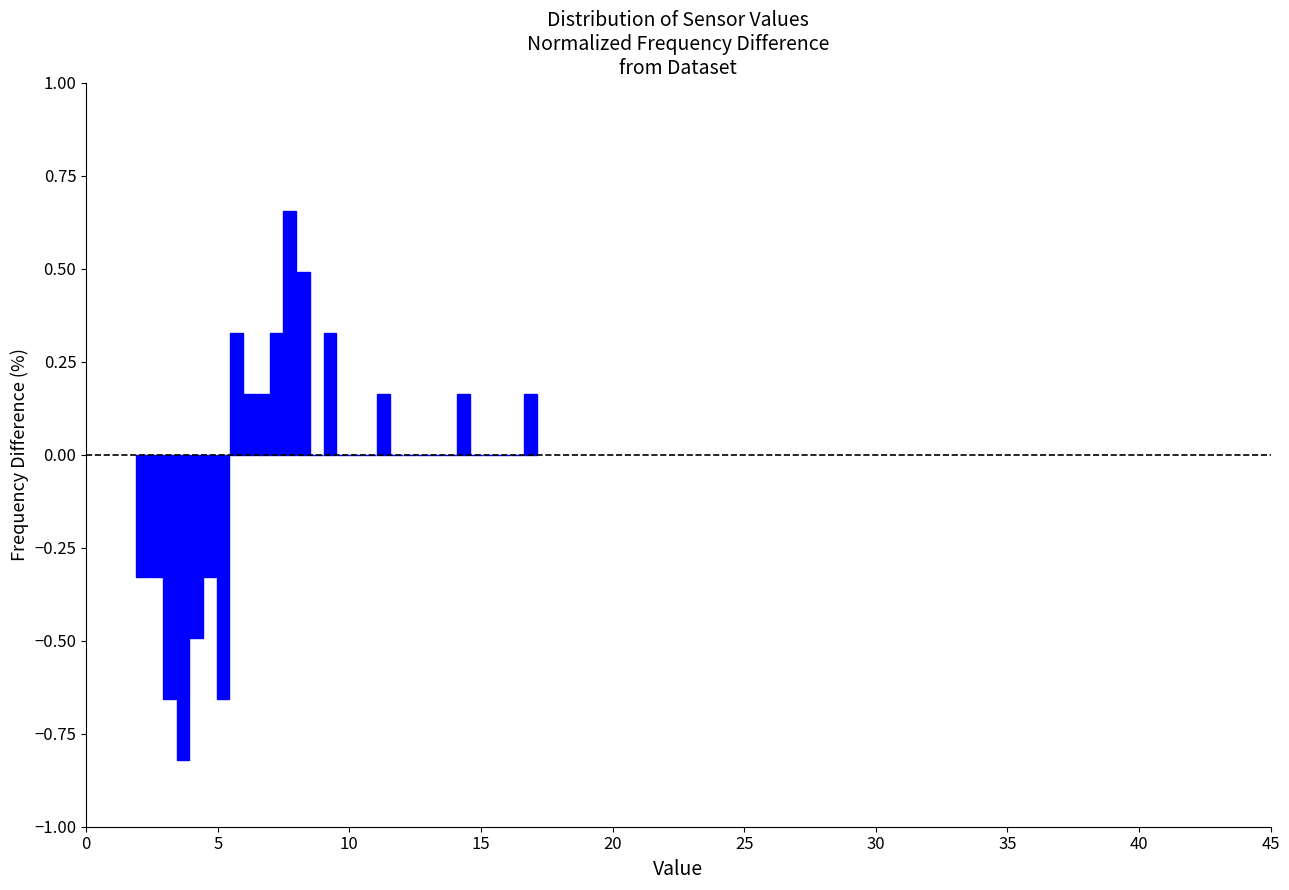

Read against the x-axis, roughly where is the centre of the tallest bar?

7.5